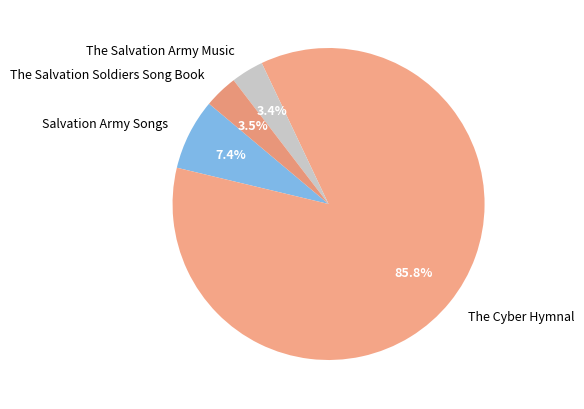

What portion of the pie excludes The Salvation Soldiers Song Book?

96.5%